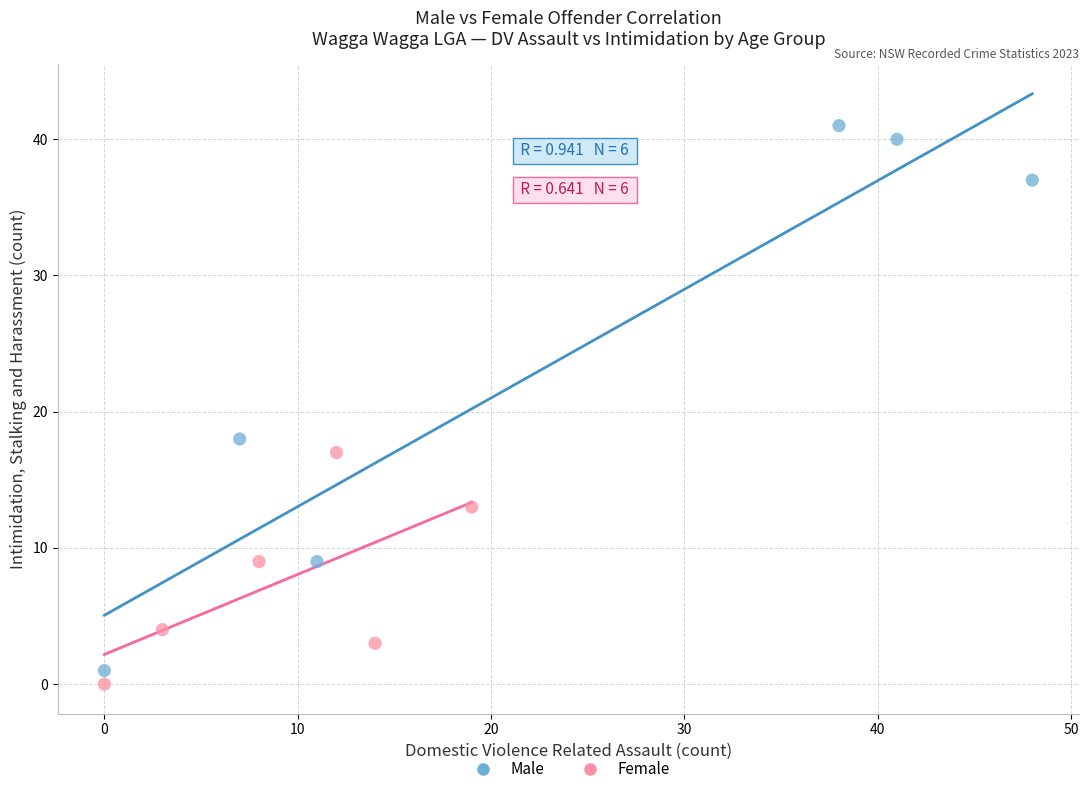

What are all the series names shown in the legend?

Male, Female